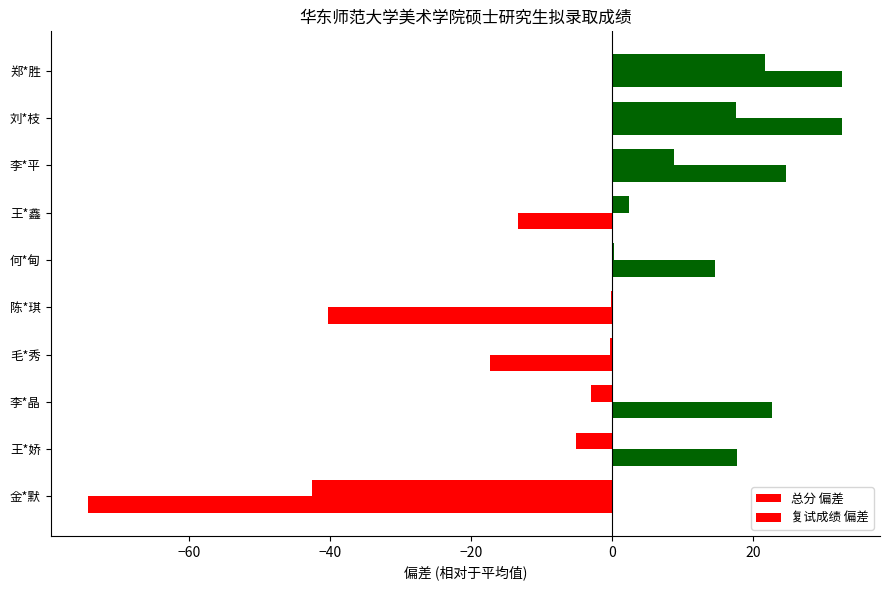

What is the minimum value for 总分 偏差?

-42.5